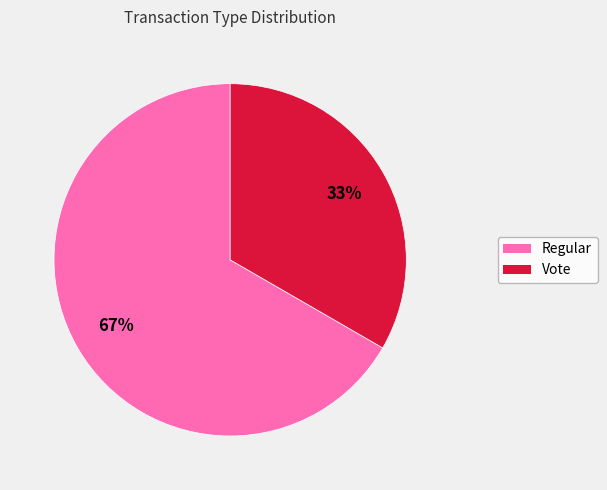

Count the number of slices in the pie.

2